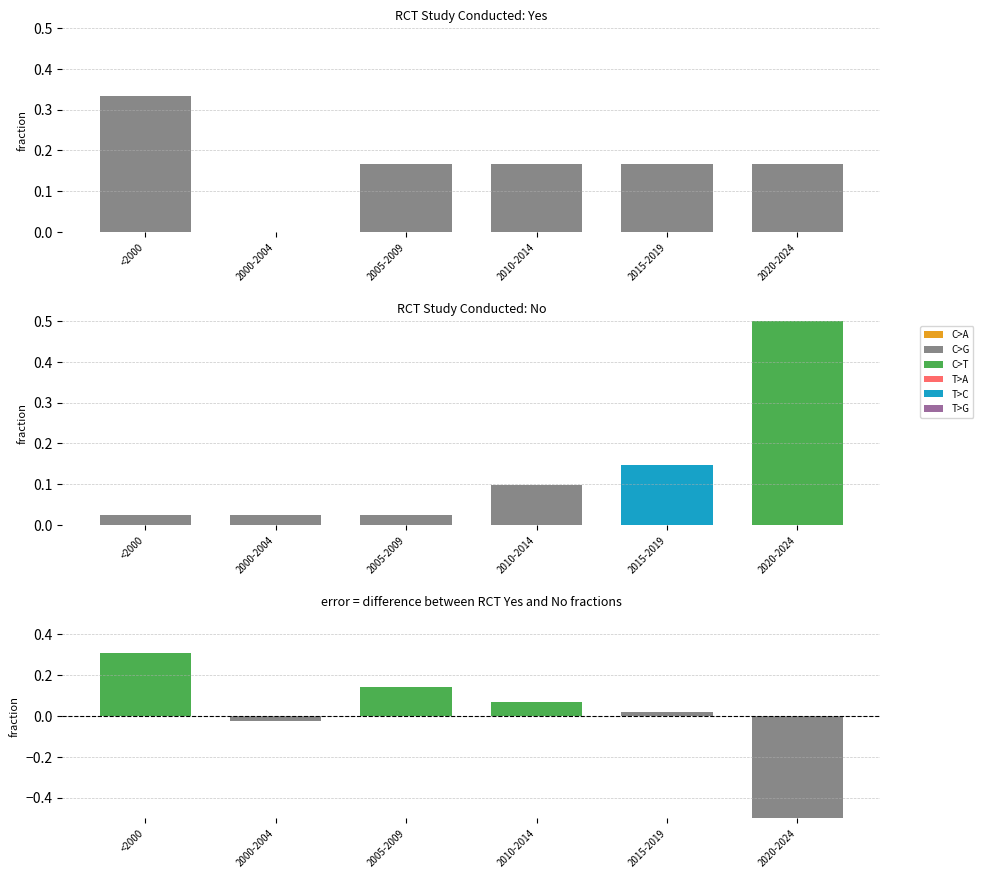

Count the number of data series in this chart.

3